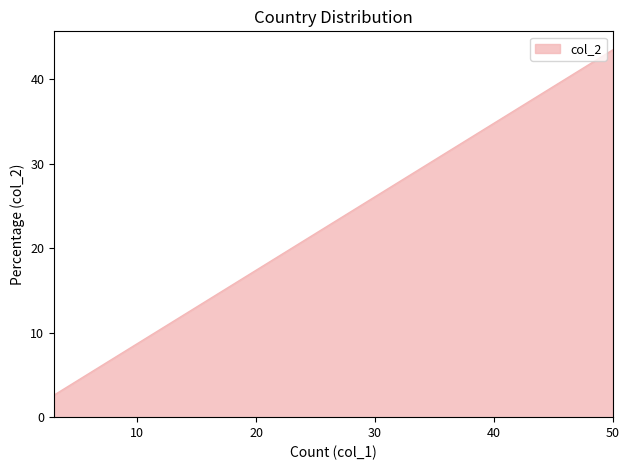

True or false: there are more than 2 points higher than both neighbors.

False